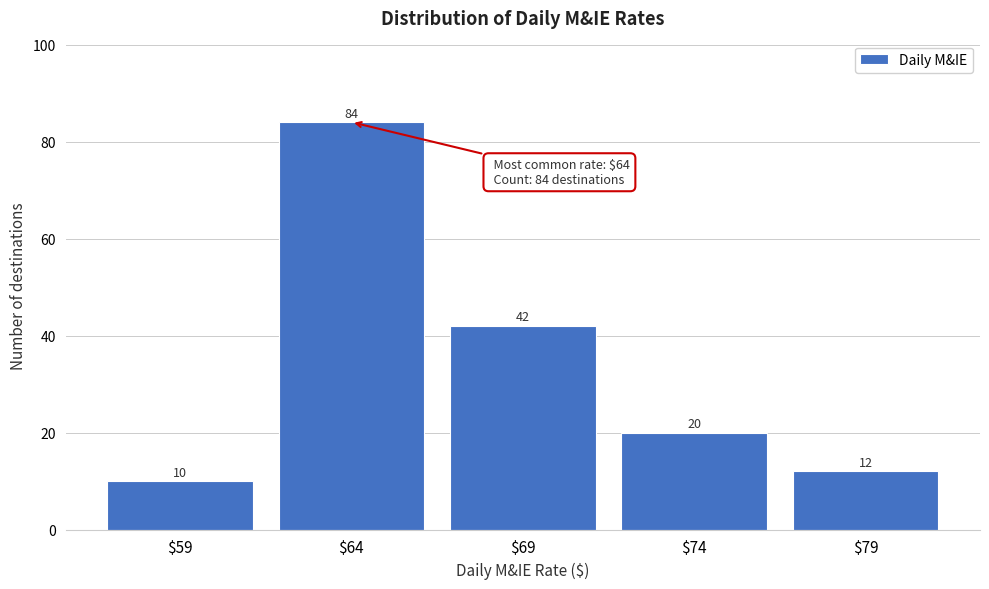

Reading left to right, what are all the values shown in this chart?

10	84	42	20	12